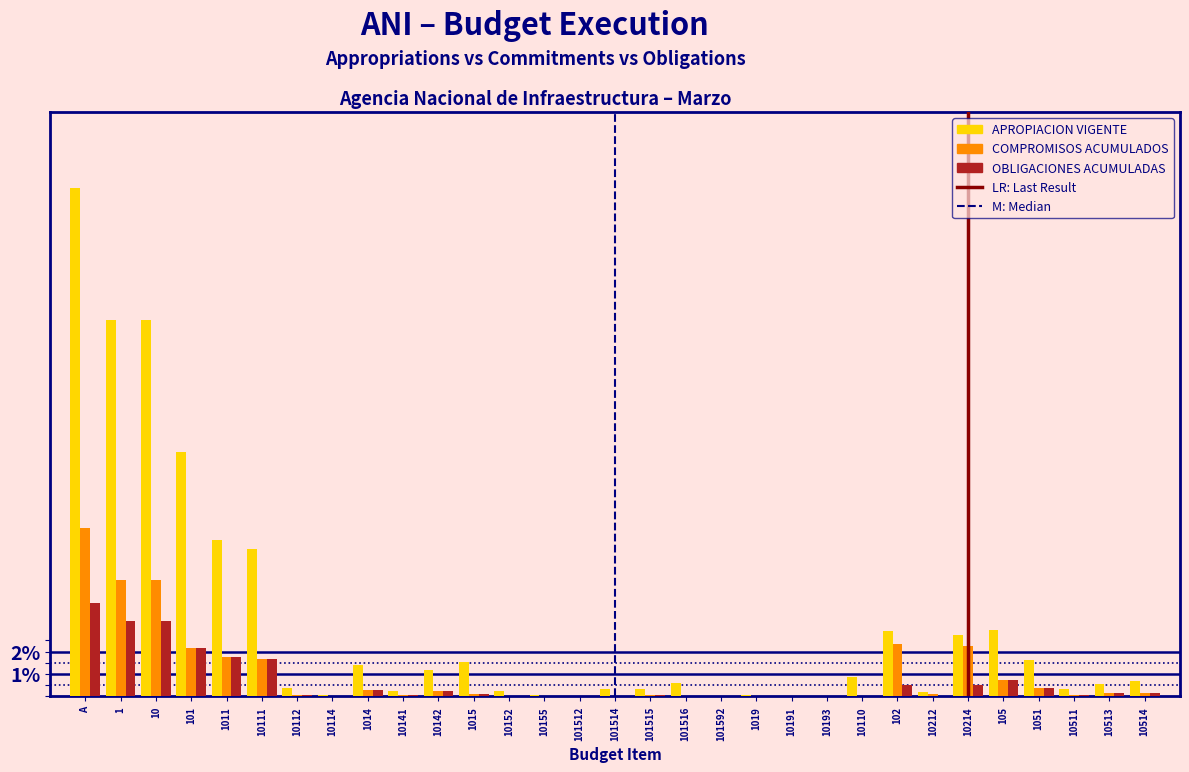

The value of APROPIACION VIGENTE at 1014 is 2.5. True or false?

False